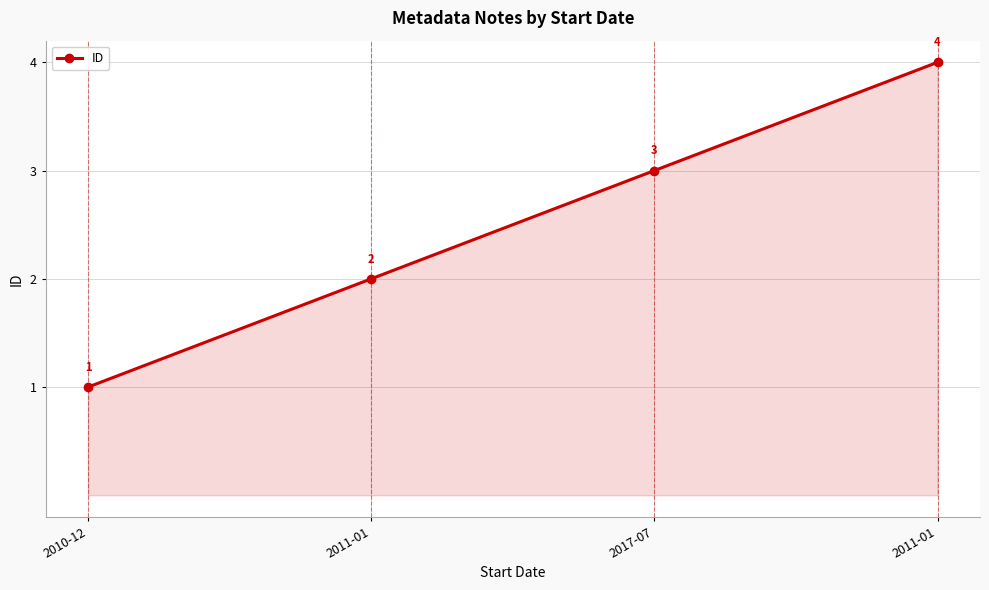

Between 2011-01 and 2010-12, which is larger?

2011-01